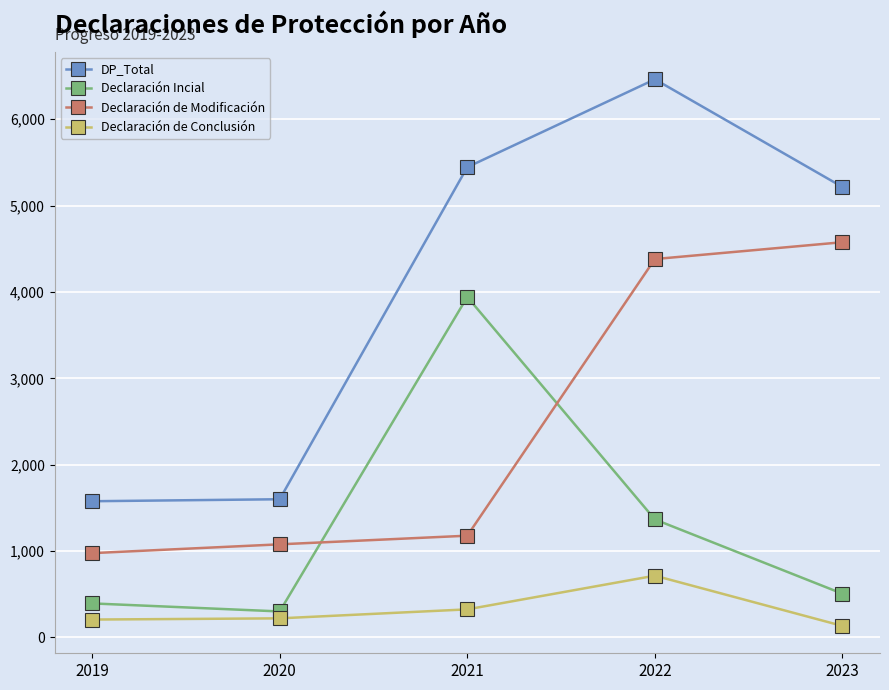

Is the value of Declaración de Modificación at 2023 greater than the value of DP_Total at 2019?

Yes